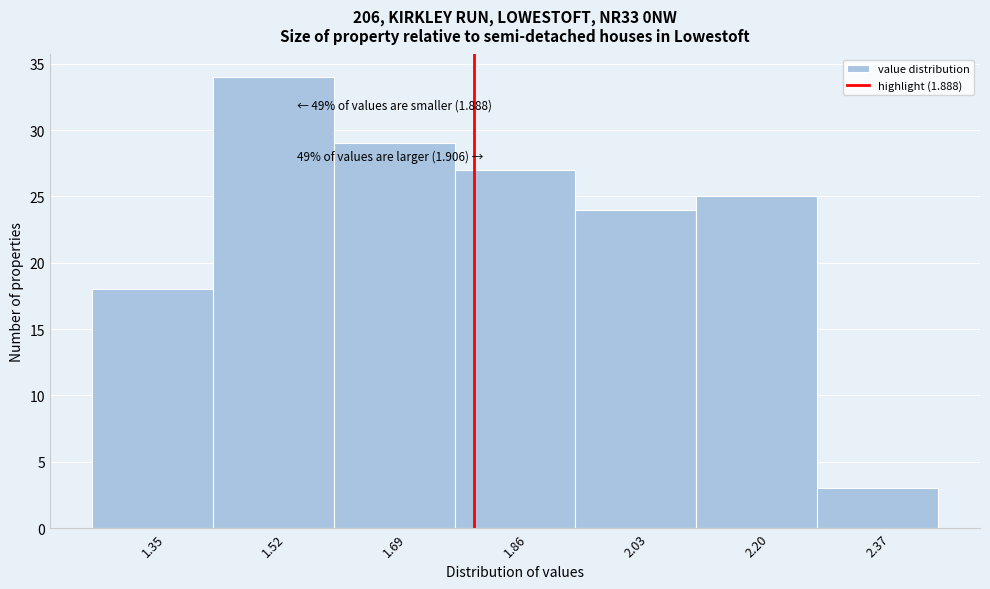

Reading left to right, transcribe all the data shown in this chart.

18	34	29	27	24	25	3